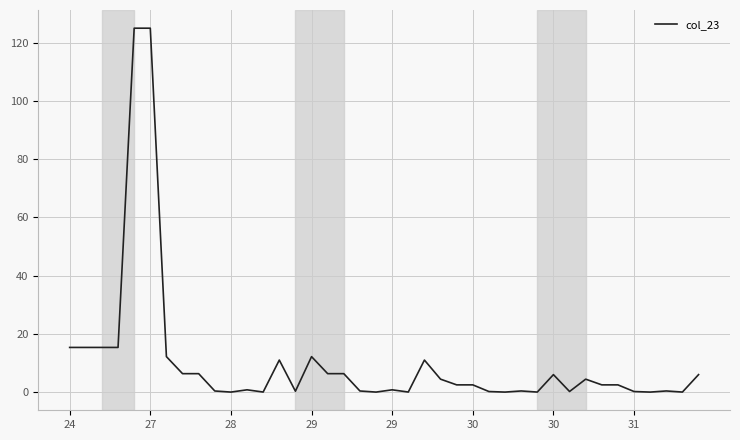

What is the difference between the maximum and second lowest values?

125.0